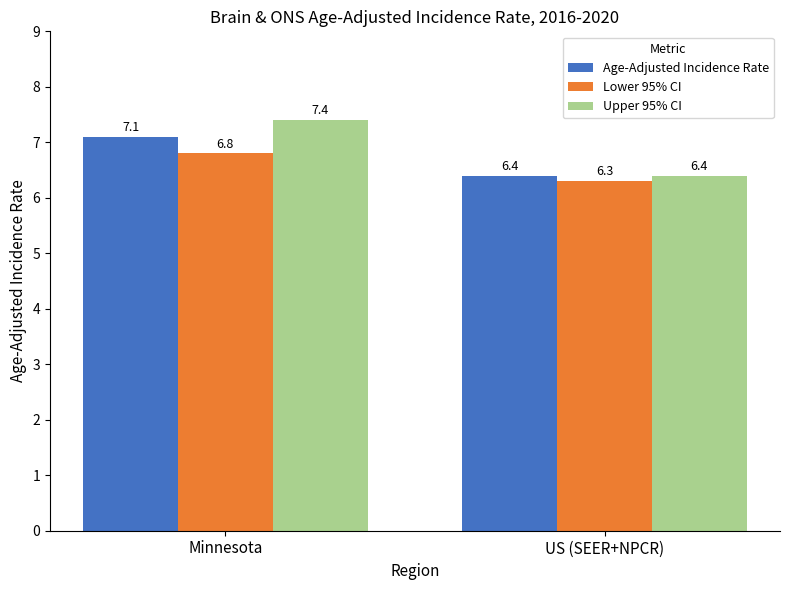

The value of Lower 95% CI at Minnesota is 4.3. True or false?

False